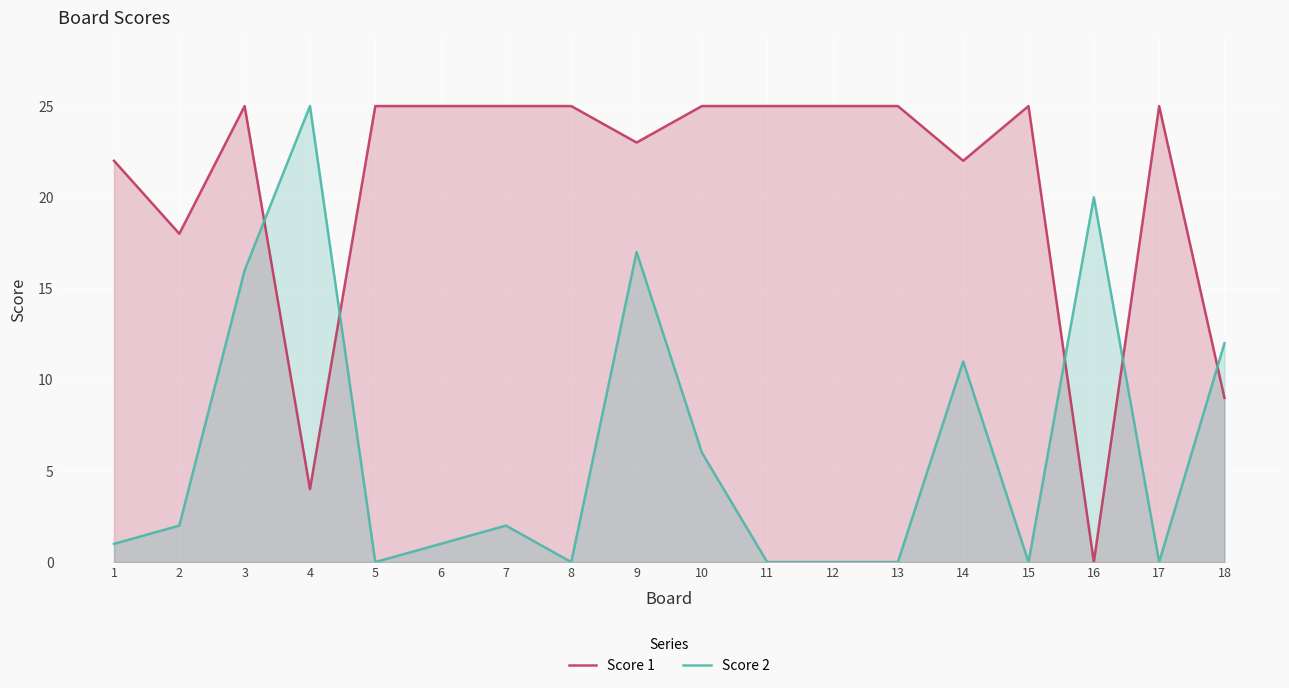

Is the value of Score 1 at 13 greater than the value of Score 2 at 8?

Yes